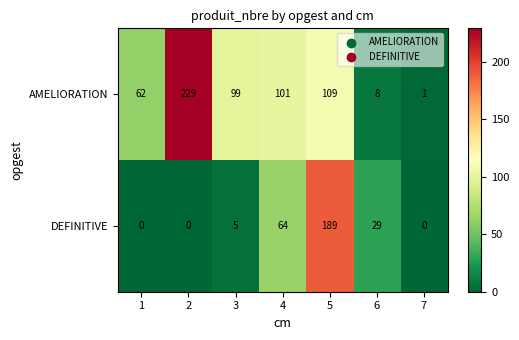

What is the sum of the AMELIORATION values at 3 and 6?

107